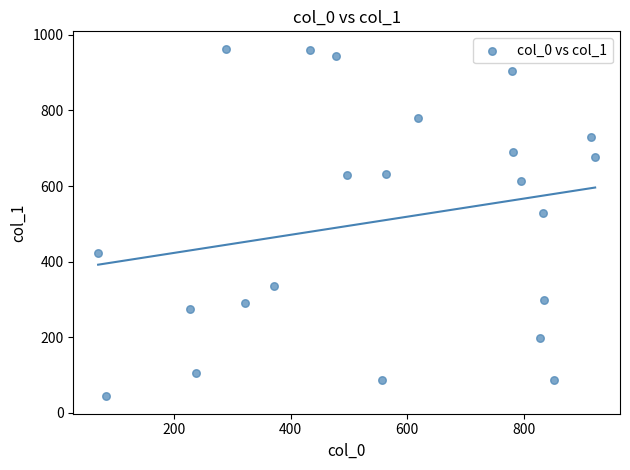

What is the range of Y values (max minus min)?

919